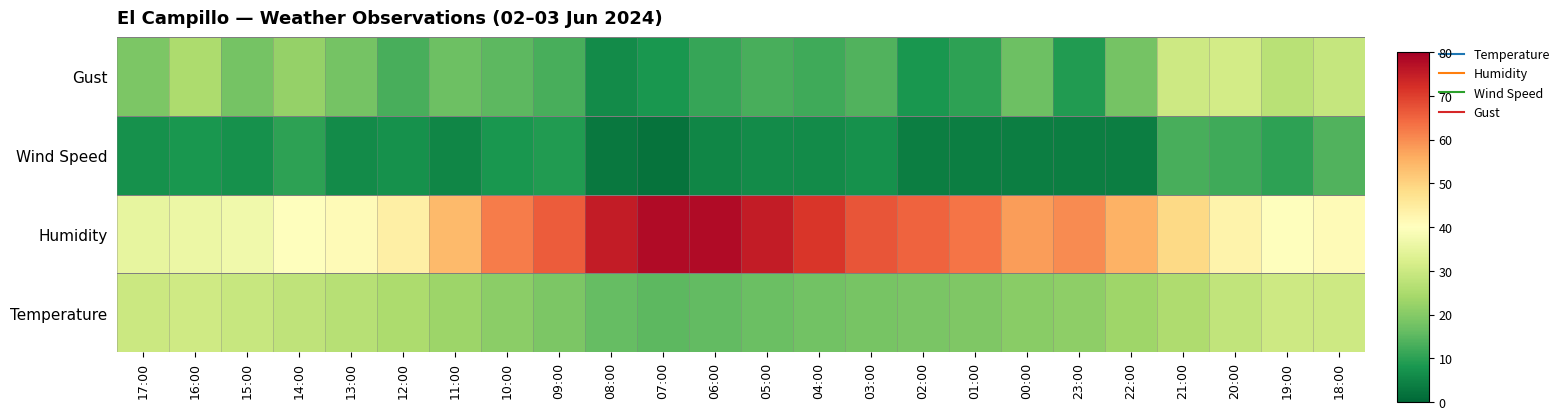

Reading right to left, extract all data points from this chart.

Temperature: 18:00=30.1	19:00=30.2	20:00=28.4	21:00=25.6	22:00=23.2	23:00=21.1	00:00=20.6	01:00=19.3	02:00=18.7	03:00=18.2	04:00=17.5	05:00=16.8	06:00=15.8	07:00=15.3	08:00=16.2	09:00=18.9	10:00=20.9	11:00=23.1	12:00=25.0	13:00=26.8	14:00=28.0	15:00=29.2	16:00=30.4	17:00=29.8
Humidity: 18:00=41.0	19:00=40.0	20:00=43.0	21:00=49.0	22:00=55.0	23:00=60.0	00:00=58.0	01:00=63.0	02:00=65.0	03:00=67.0	04:00=71.0	05:00=75.0	06:00=78.0	07:00=78.0	08:00=75.0	09:00=66.0	10:00=62.0	11:00=54.0	12:00=44.0	13:00=41.0	14:00=40.0	15:00=37.0	16:00=36.0	17:00=35.0
Wind Speed: 18:00=14.0	19:00=10.0	20:00=12.0	21:00=13.0	22:00=4.0	23:00=4.0	00:00=4.0	01:00=4.0	02:00=4.0	03:00=7.0	04:00=6.0	05:00=6.0	06:00=5.0	07:00=2.0	08:00=3.0	09:00=9.0	10:00=8.0	11:00=5.0	12:00=7.0	13:00=6.0	14:00=10.0	15:00=7.0	16:00=8.0	17:00=7.0
Gust: 18:00=29.0	19:00=27.0	20:00=31.0	21:00=30.0	22:00=18.0	23:00=9.0	00:00=17.0	01:00=10.0	02:00=8.0	03:00=14.0	04:00=12.0	05:00=13.0	06:00=11.0	07:00=8.0	08:00=6.0	09:00=13.0	10:00=15.0	11:00=17.0	12:00=13.0	13:00=18.0	14:00=22.0	15:00=18.0	16:00=25.0	17:00=19.0